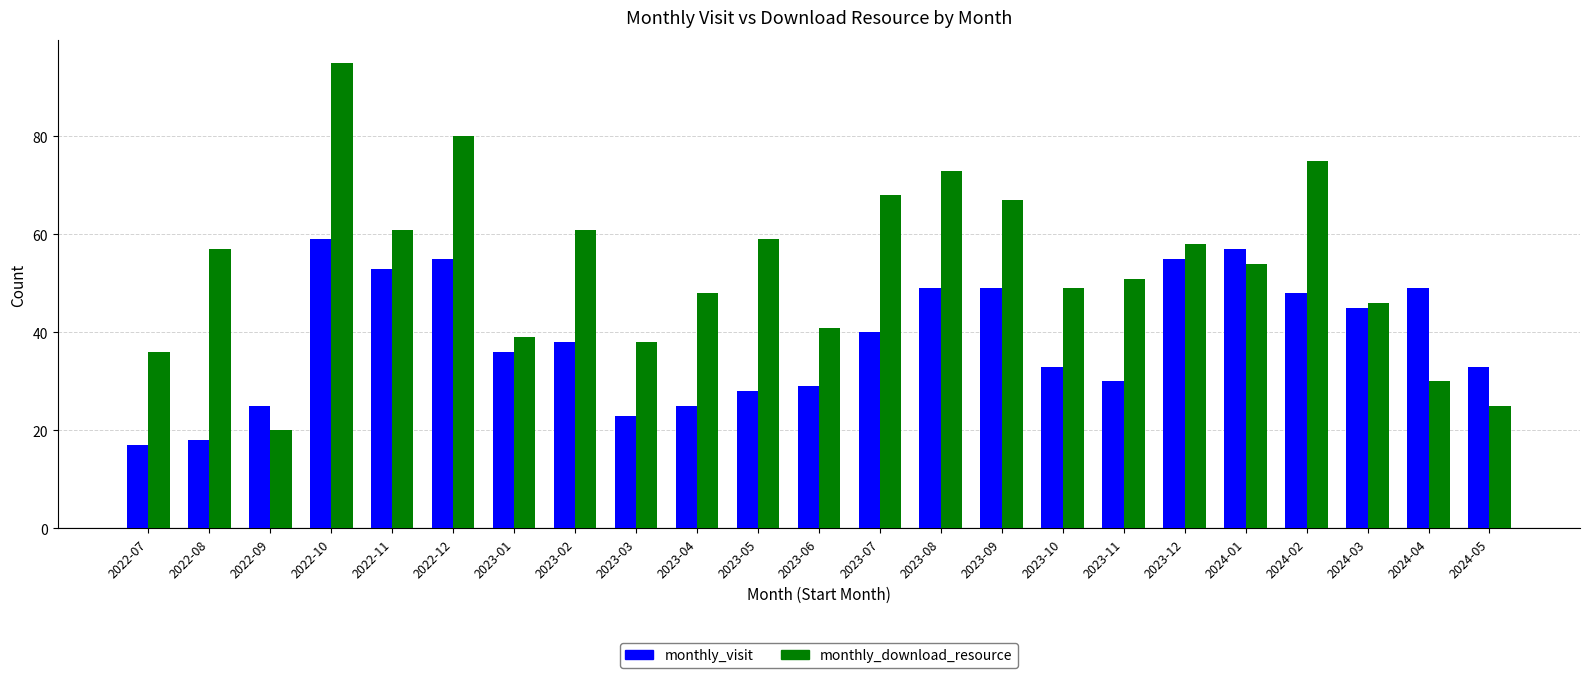

What is the value of the monthly_visit bar at the 13th from the left?

40